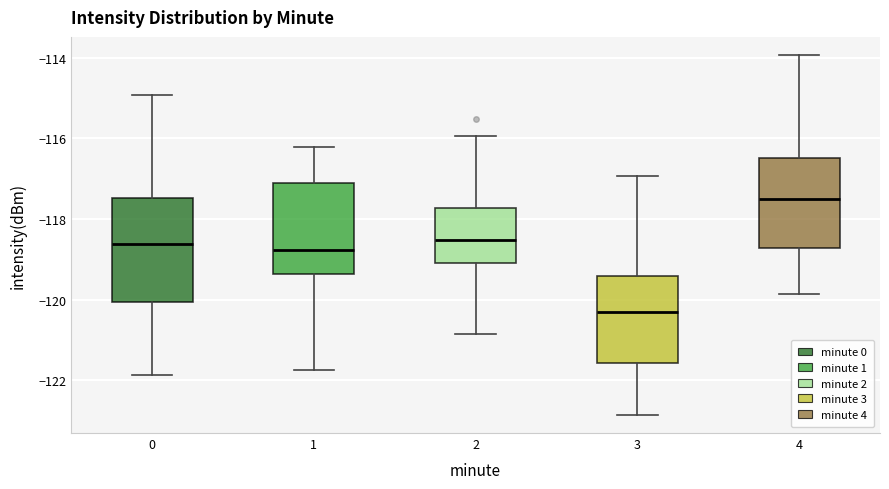

Which box has the lowest median line?

3